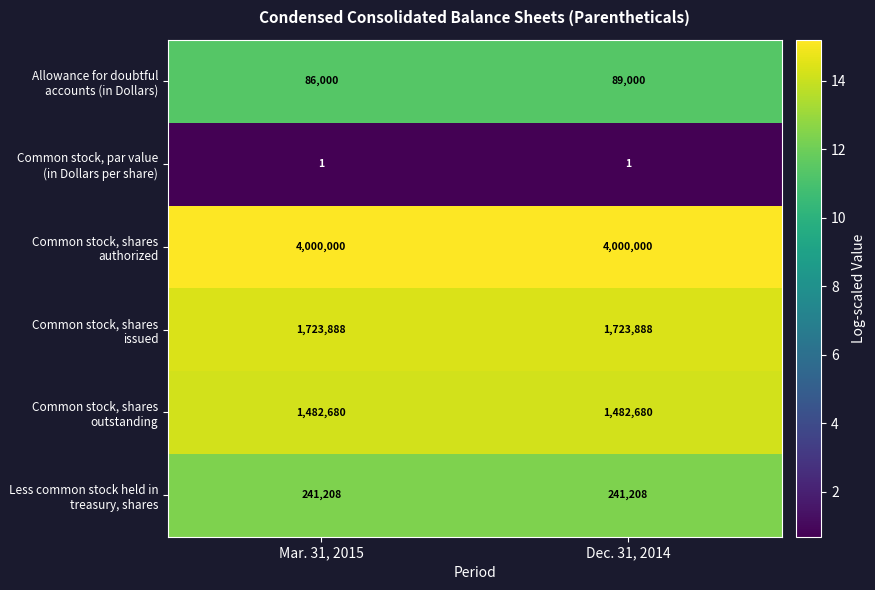

True or false: Less common stock held in treasury, shares has a value of 241208 at Dec. 31, 2014.

True